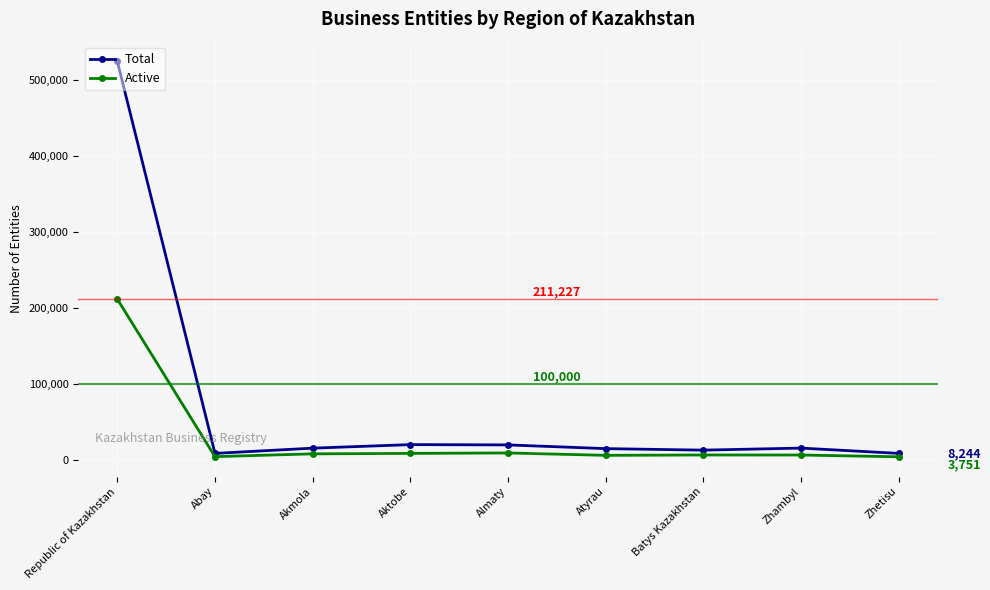

How many values in the Active series are below 6147?

4